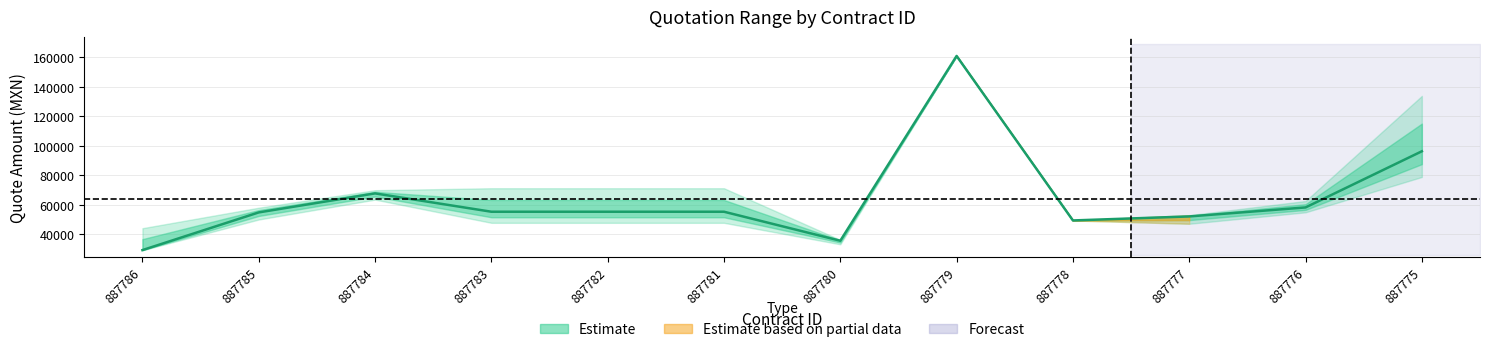

Which category has the highest value across all series?

887779